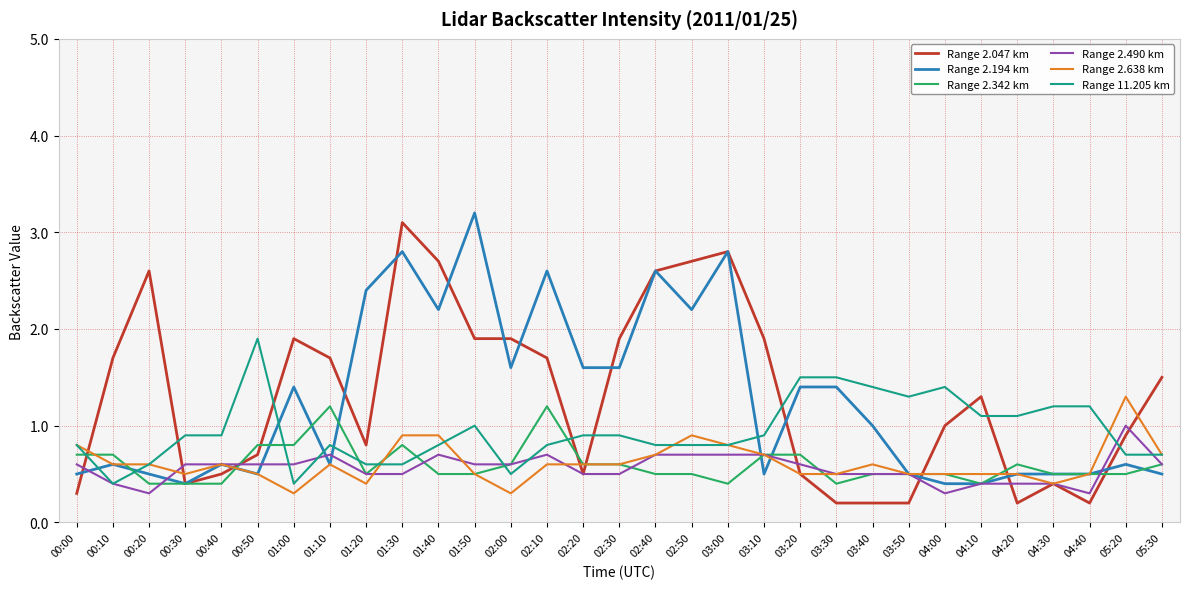

At which label does Range 2.490 km reach its peak?

05:20